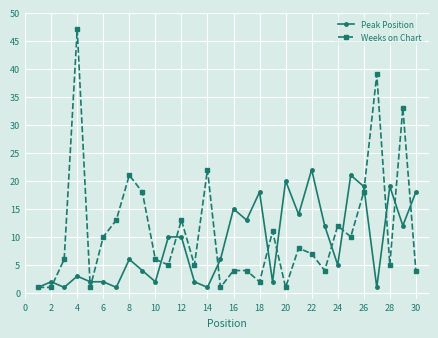

Which series has the largest total across all categories?

Weeks on Chart